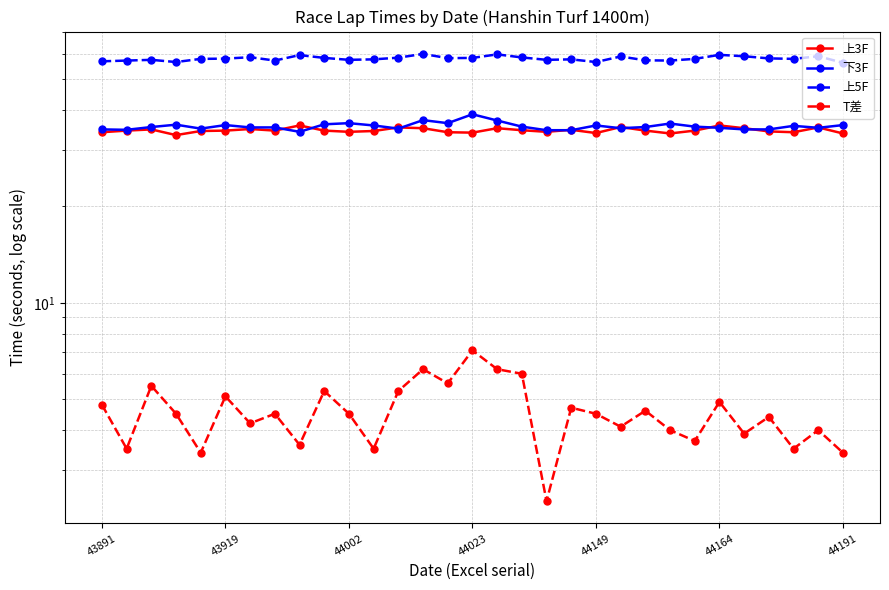

What is the difference between the second highest and minimum values in the 上3F series?

2.4